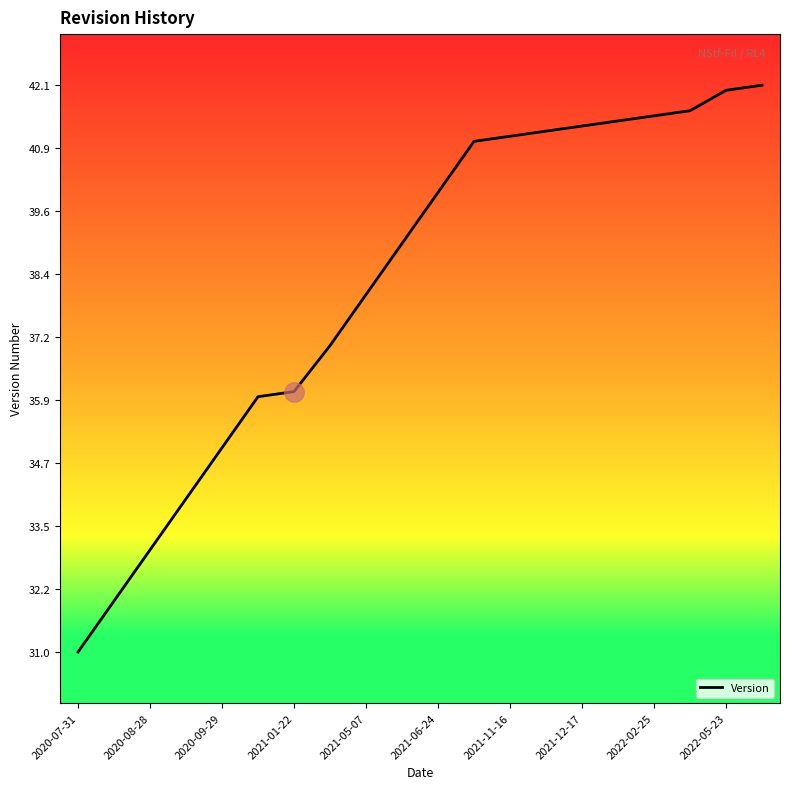

What is the difference between the maximum and minimum values?

11.1